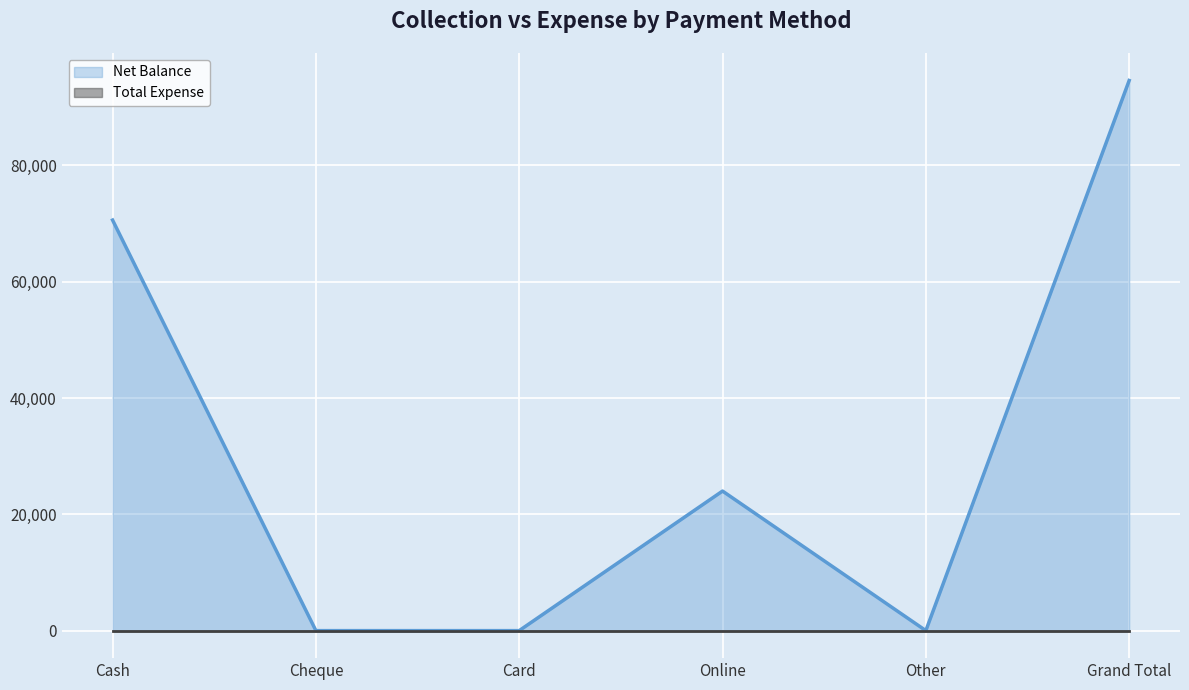

Which category has the highest value across all series?

Grand Total